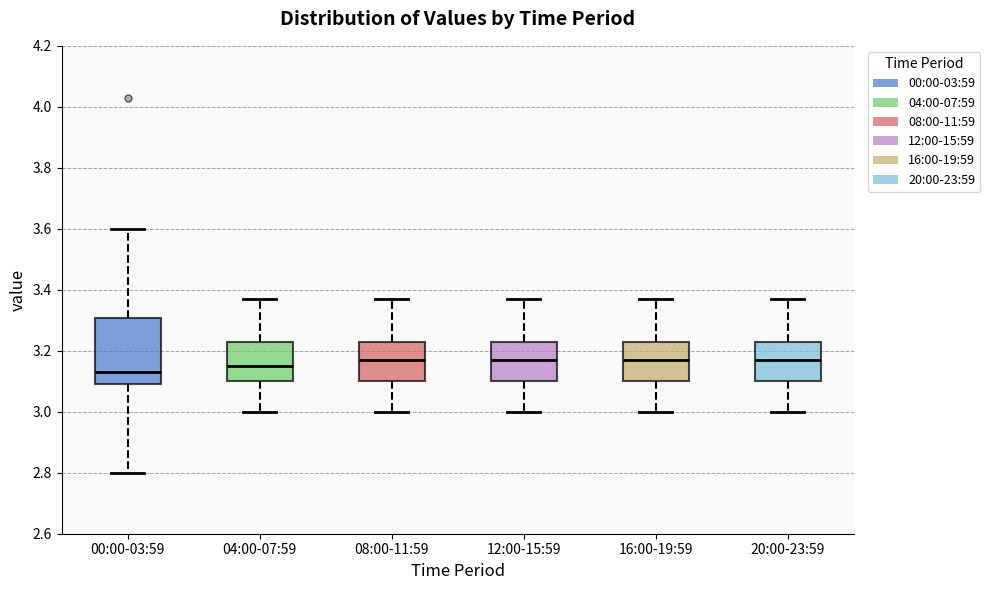

Which box is the tallest, from its lower edge to its upper edge?

00:00-03:59